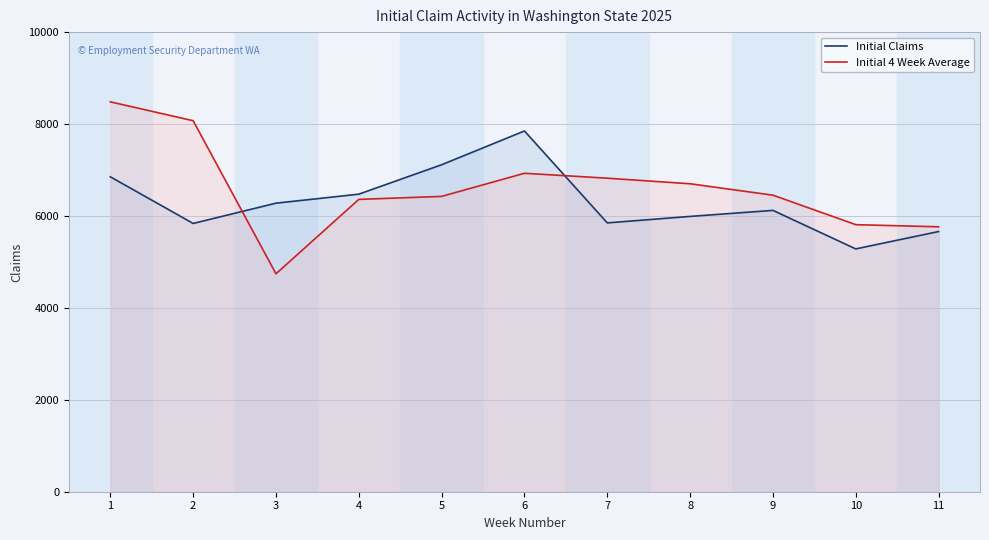

What is the sum of the Initial 4 Week Average values at 9 and 4?

12812.5